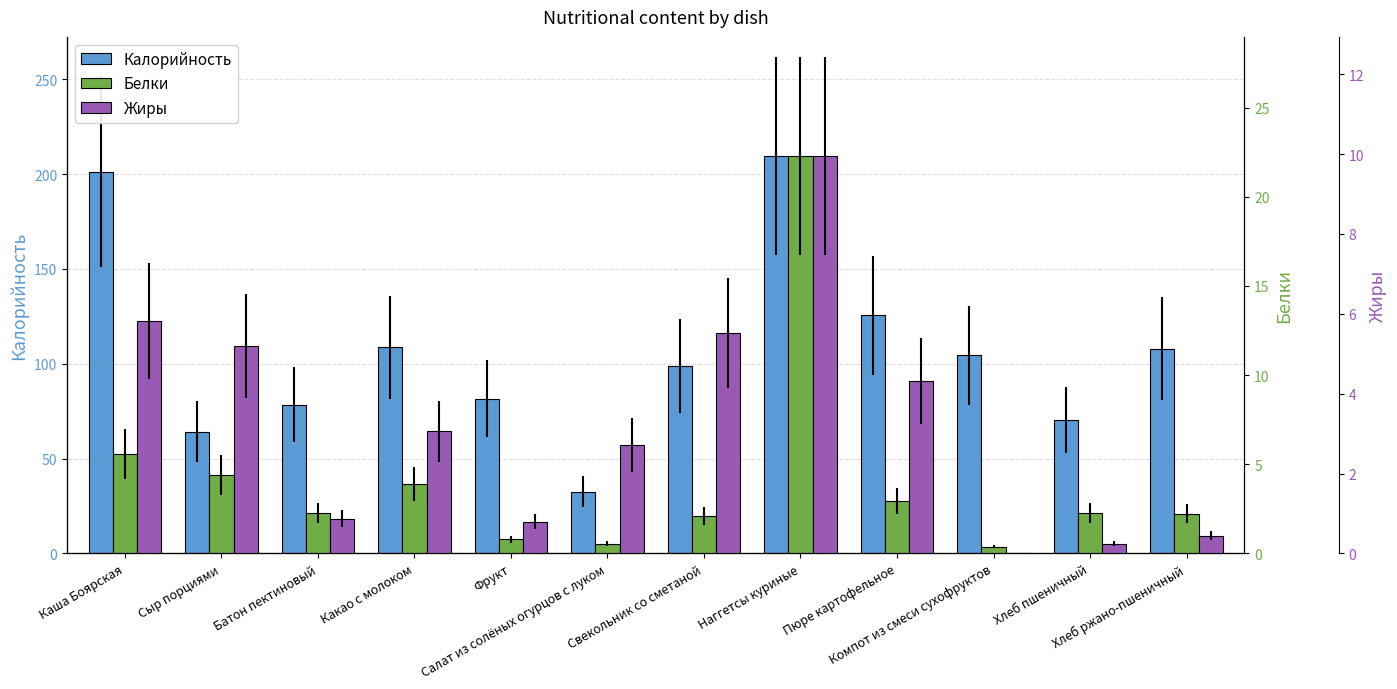

Reading left to right, extract all data points from this chart.

Калорийность: Каша Боярская=201.2	Сыр порциями=64.2	Батон пектиновый=78.5	Какао с молоком=108.7	Фрукт=81.6	Салат из солёных огурцов с луком=32.6	Свекольник со сметаной=99.0	Наггетсы куриные=209.5	Пюре картофельное=125.6	Компот из смеси сухофруктов=104.4	Хлеб пшеничный=70.3	Хлеб ржано-пшеничный=108.0
Белки: Каша Боярская=5.6	Сыр порциями=4.4	Батон пектиновый=2.2	Какао с молоком=3.9	Фрукт=0.8	Салат из солёных огурцов с луком=0.6	Свекольник со сметаной=2.1	Наггетсы куриные=22.3	Пюре картофельное=2.9	Компот из смеси сухофруктов=0.4	Хлеб пшеничный=2.3	Хлеб ржано-пшеничный=2.2
Жиры: Каша Боярская=5.8	Сыр порциями=5.2	Батон пектиновый=0.9	Какао с молоком=3.1	Фрукт=0.8	Салат из солёных огурцов с луком=2.7	Свекольник со сметаной=5.5	Наггетсы куриные=9.9	Пюре картофельное=4.3	Компот из смеси сухофруктов=0.0	Хлеб пшеничный=0.2	Хлеб ржано-пшеничный=0.4